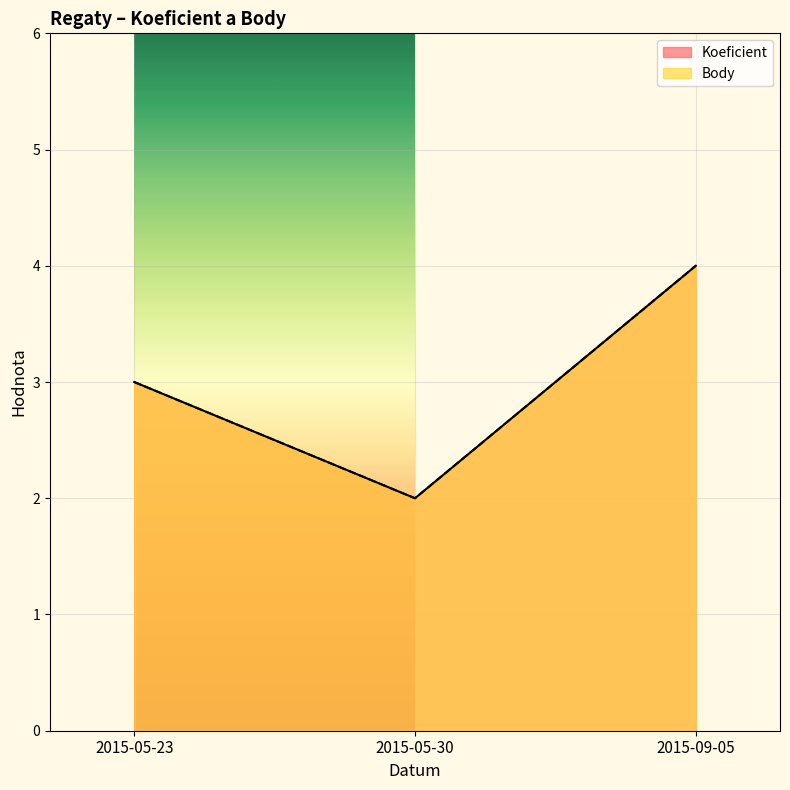

What is the sum of all Body values?

9